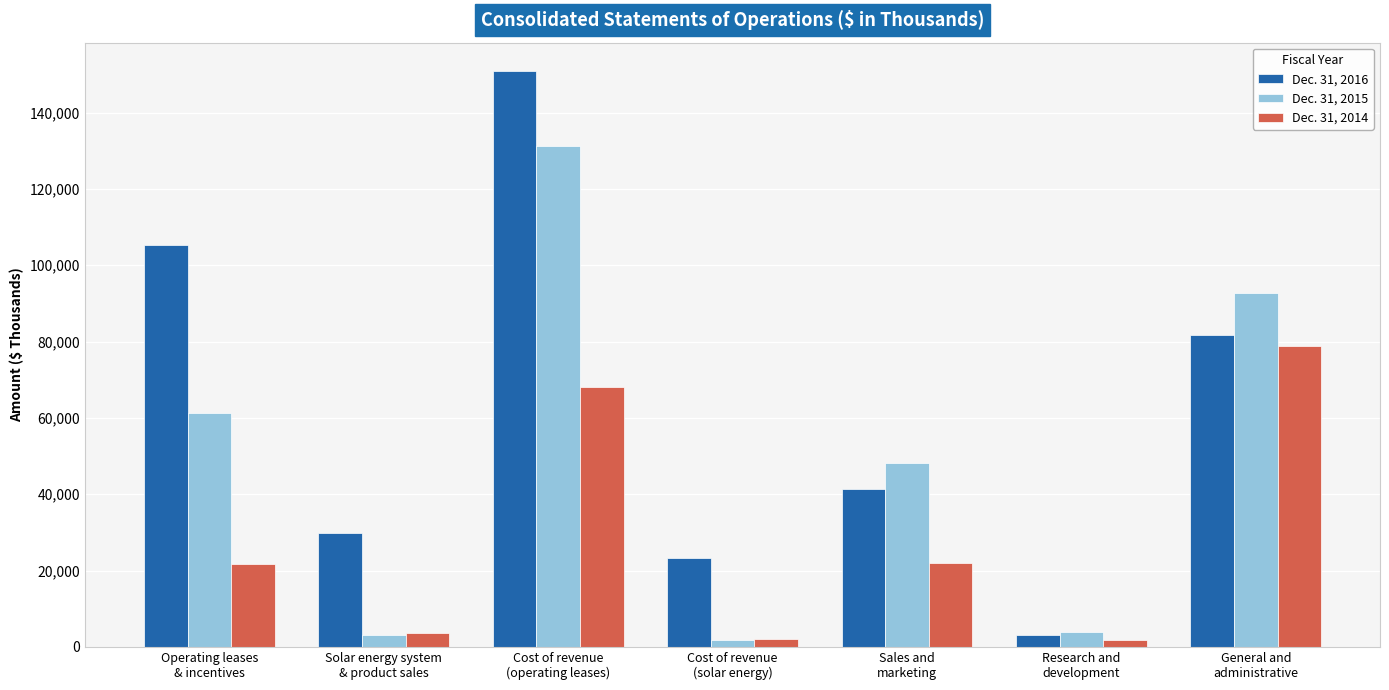

Between Cost of revenue
(solar energy) and Sales and
marketing, which series saw the biggest shift?

Dec. 31, 2015